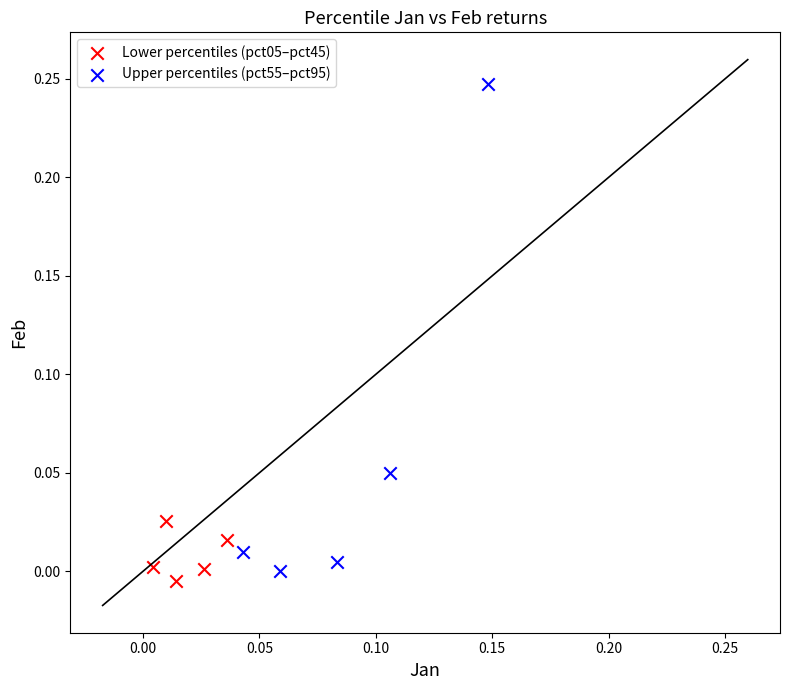

Which series contains the highest Y value?

Upper percentiles (pct55–pct95)